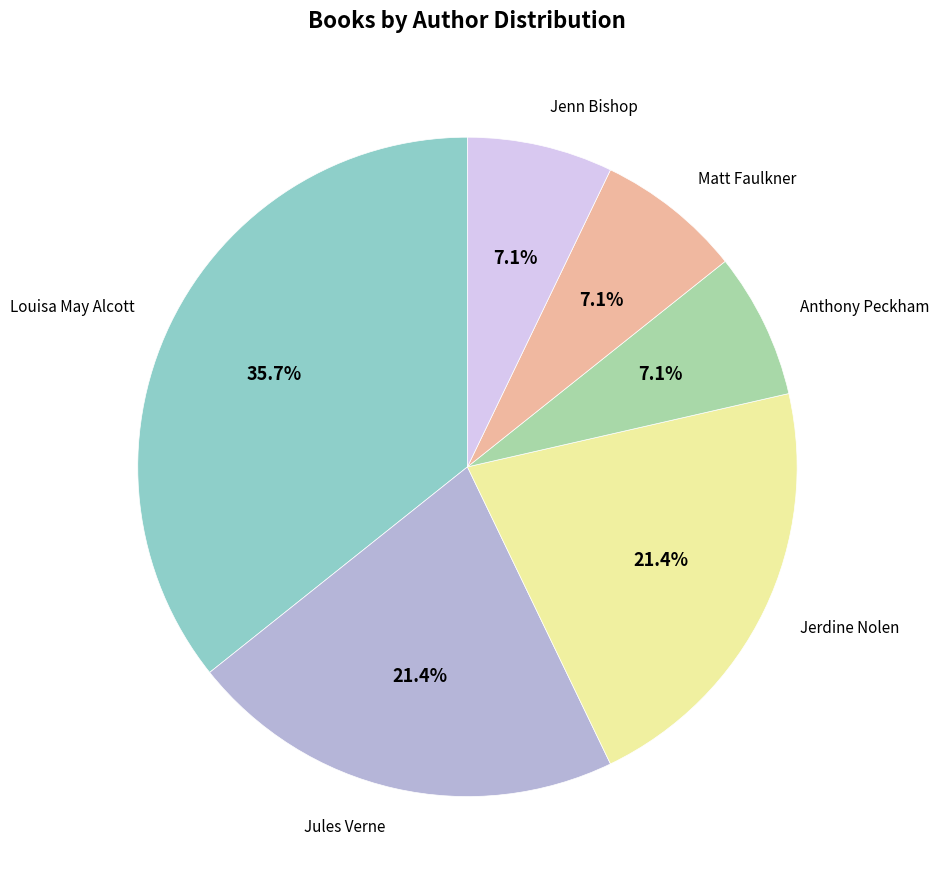

To the nearest percent, what is the difference between the largest and smallest slice percentages?

29%